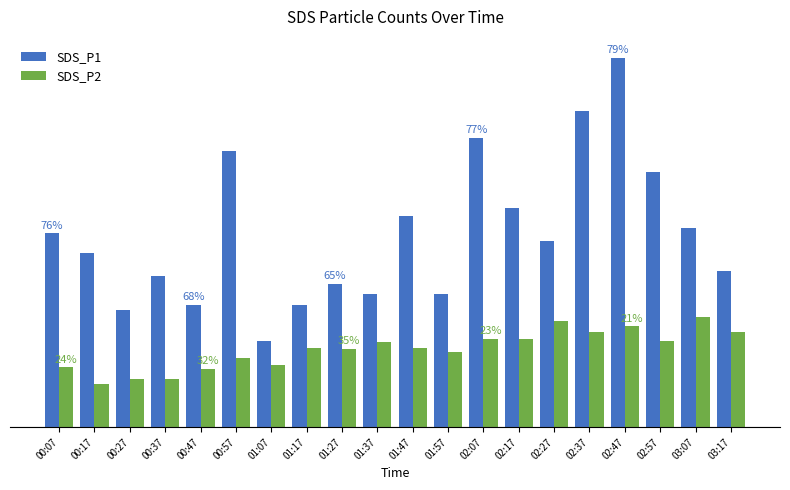

What are all the series names shown in the legend?

SDS_P1, SDS_P2